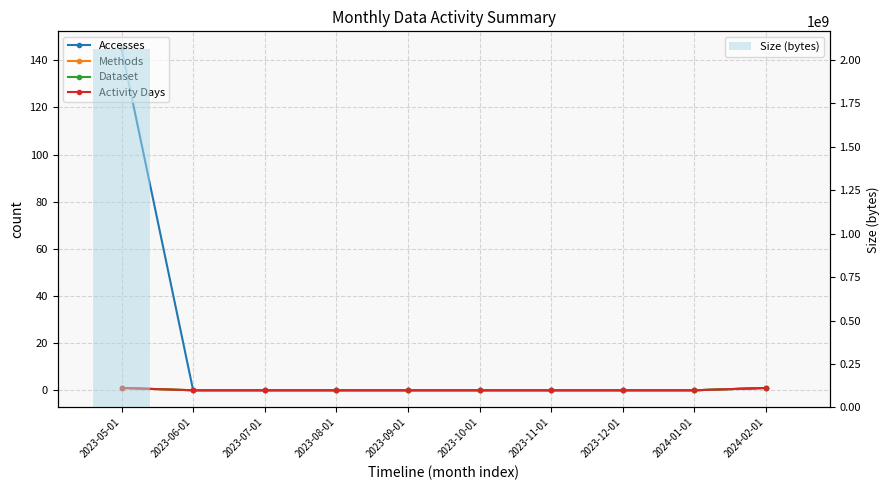

How many Dataset values are between 0 and 1?

10